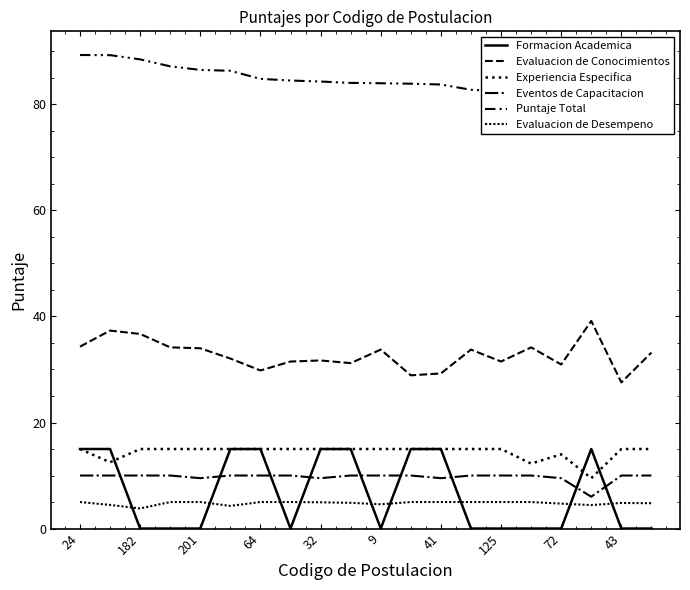

What is the maximum value shown in the chart?

89.3